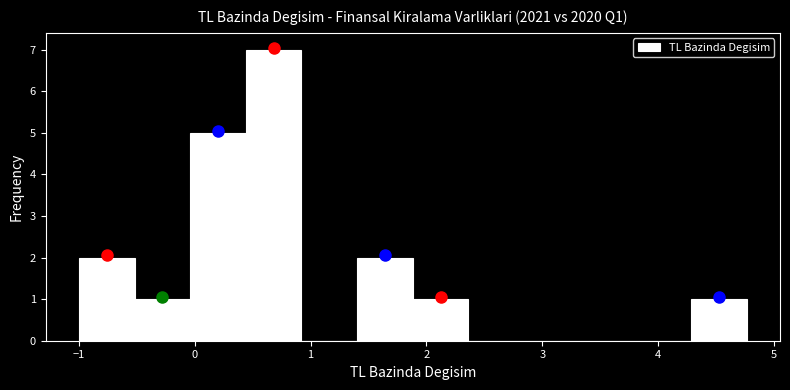

How tall is the bar that spans -0.5 to 0.0 on the x-axis? Neither the bar edges nor the heights are printed on the chart, so give them approximately, as read against the axes.

1